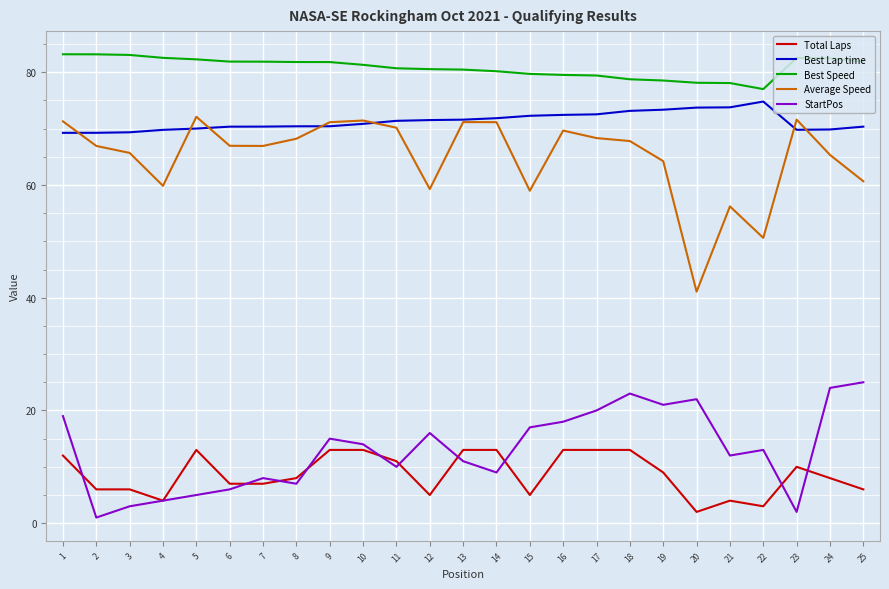

At which label is StartPos closest to 13?

22